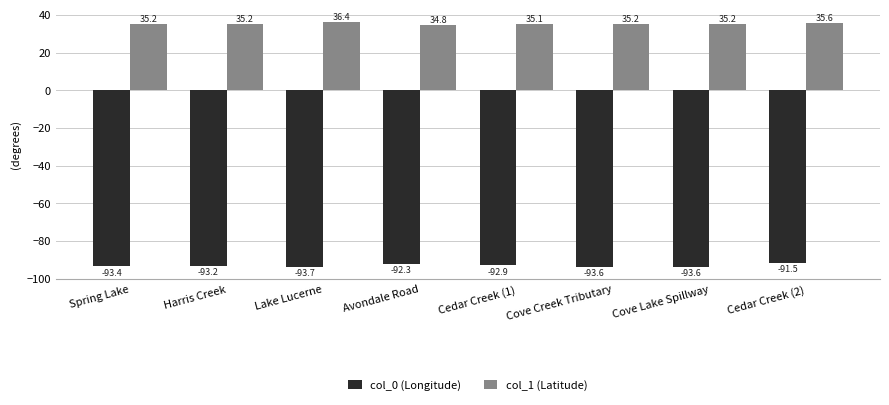

Does the chart contain any negative values?

Yes